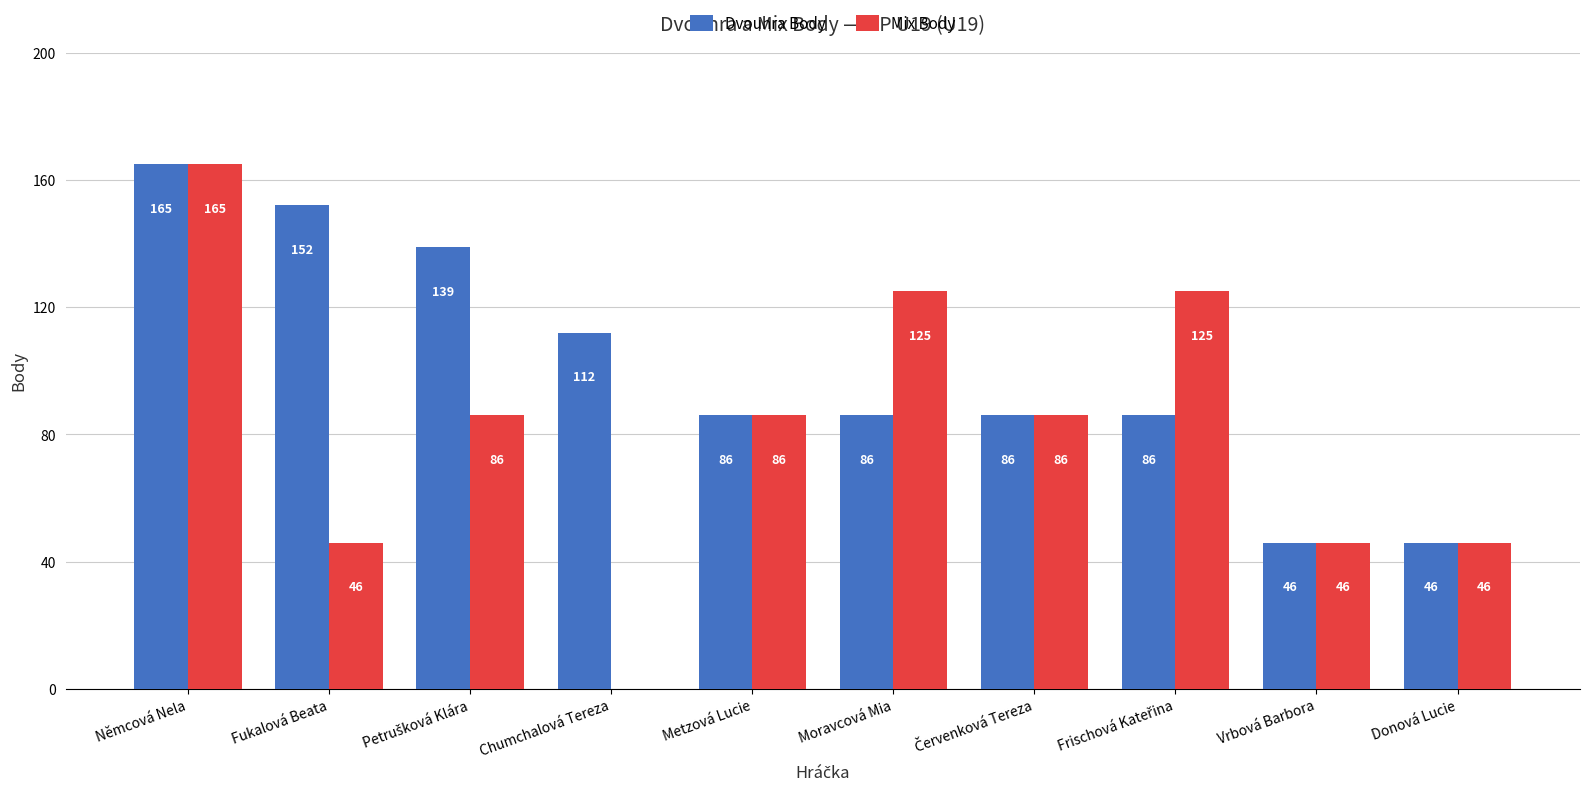

At which category is the sum across all series the highest?

Němcová Nela